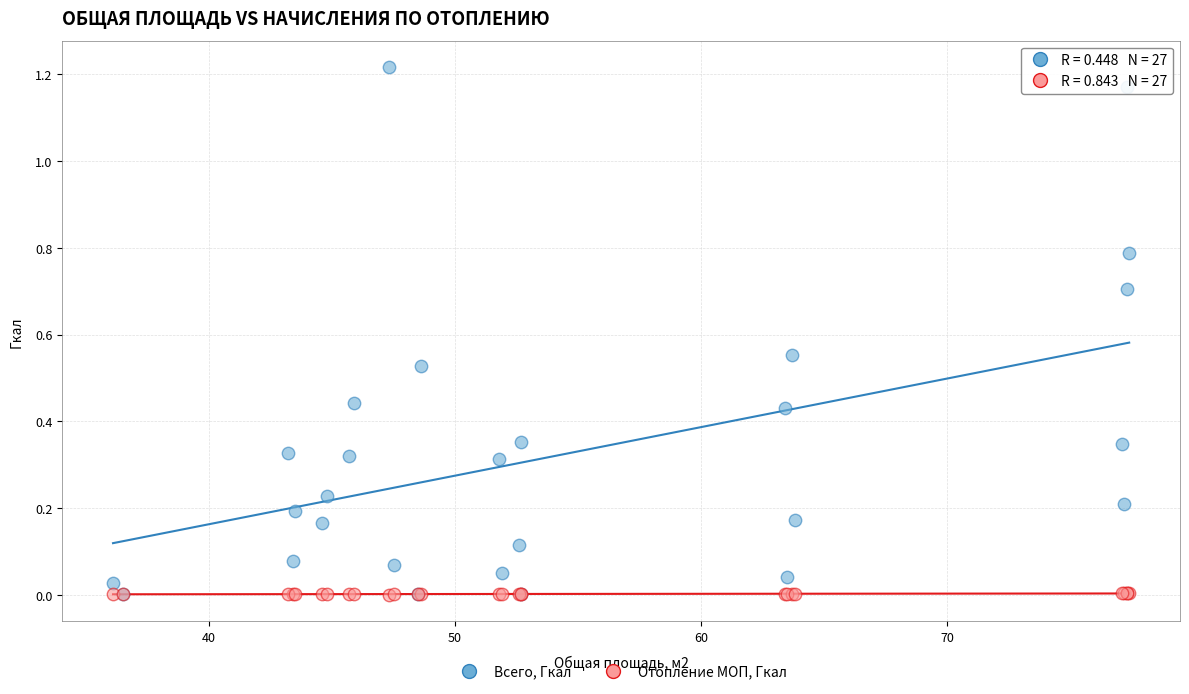

What are all the series names shown in the legend?

Всего, Гкал, Отопление МОП, Гкал